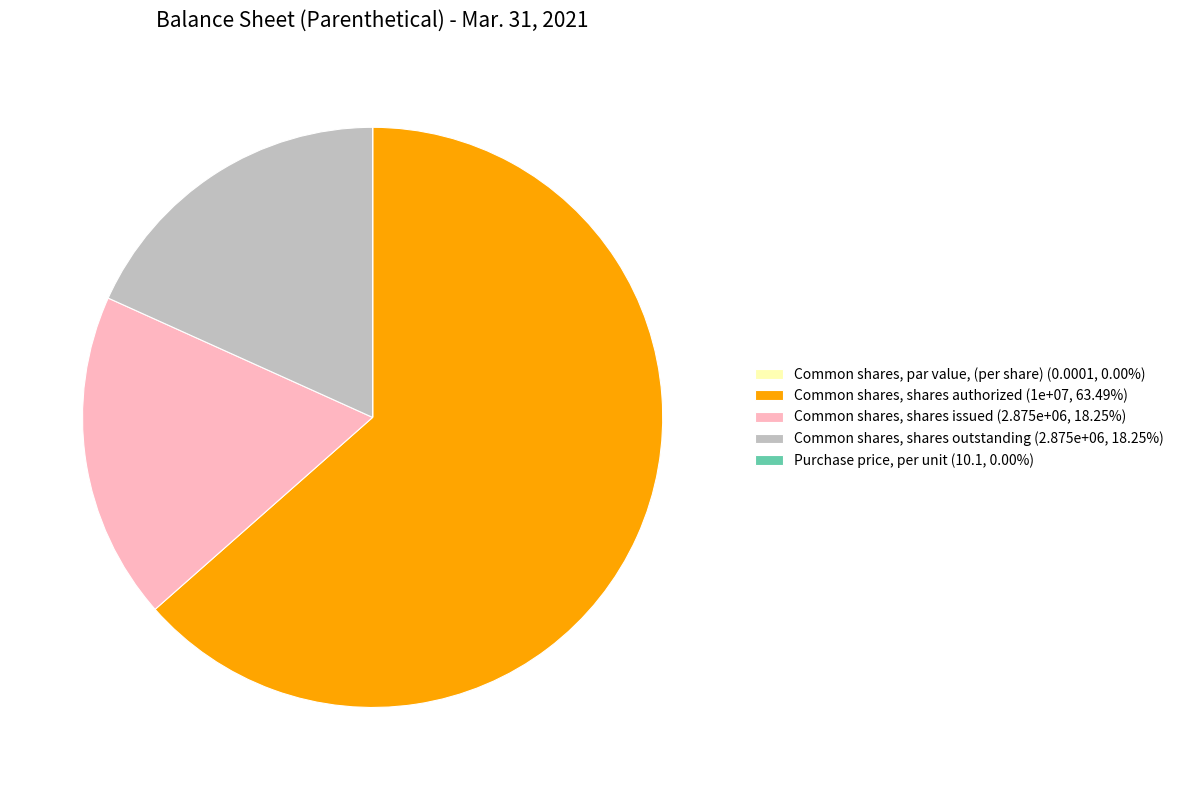

Is there a majority slice in this chart?

Yes